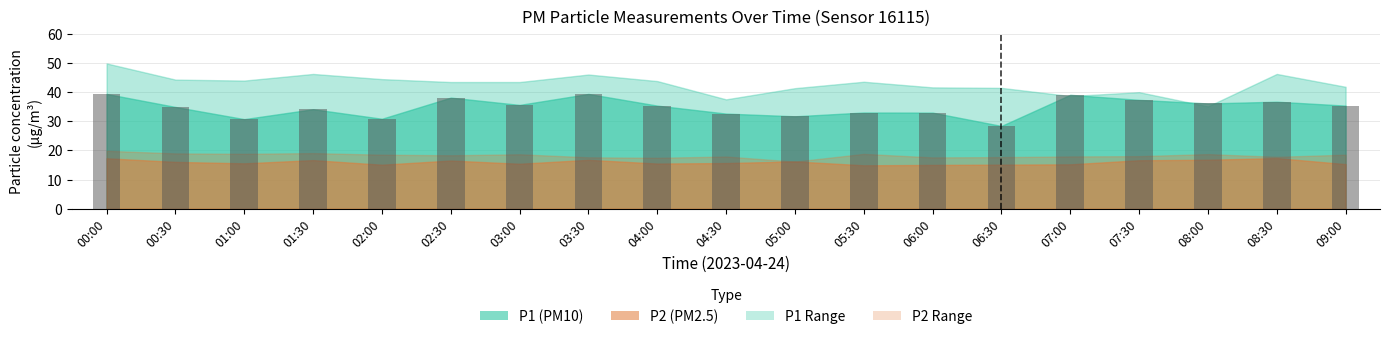

What is the change in value from 01:30 to 07:00?

+4.9